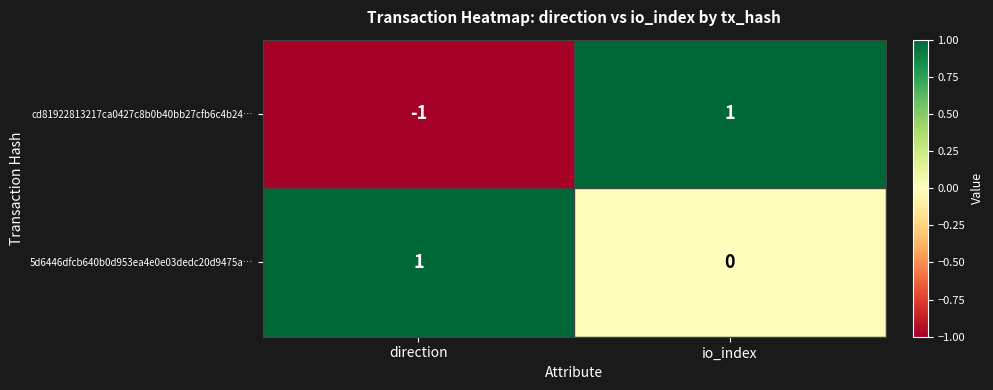

Reading left to right, transcribe all the data shown in this chart.

cd81922813217ca0427c8b0b40bb27cfb6c4b24…: direction=-1	io_index=1
5d6446dfcb640b0d953ea4e0e03dedc20d9475a…: direction=1	io_index=0